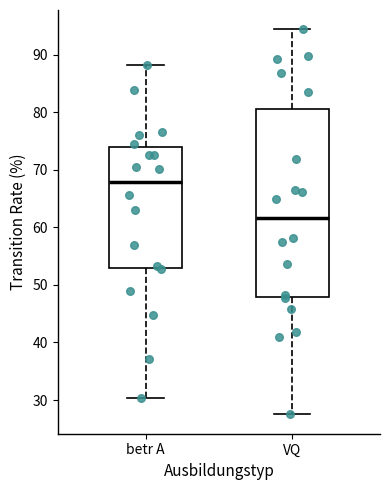

Which box's median line is the highest?

betr A